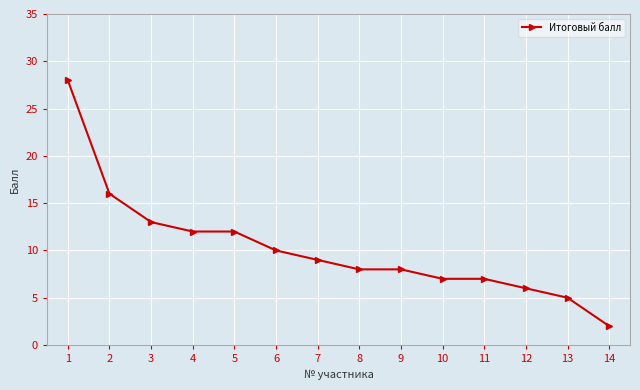

Reading right to left, list all the values displayed in this chart.

14=2	13=5	12=6	11=7	10=7	9=8	8=8	7=9	6=10	5=12	4=12	3=13	2=16	1=28